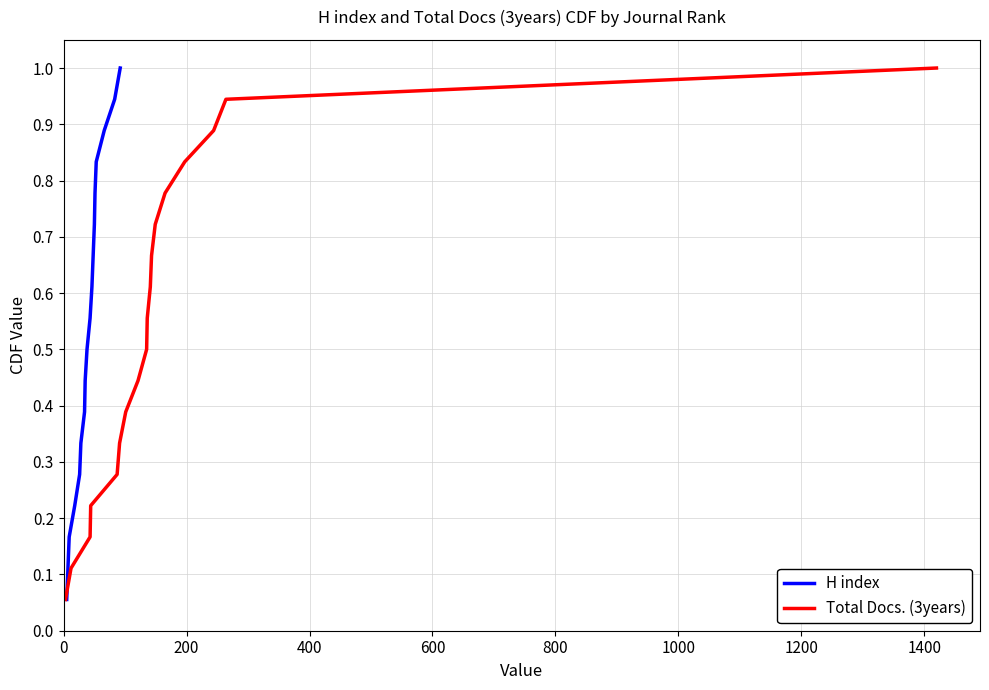

At how many categories does at least one series exceed 0?

18